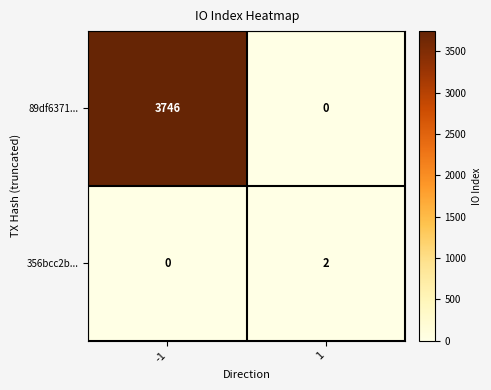

What is the sum of the 89df6371... values at 1 and -1?

3746